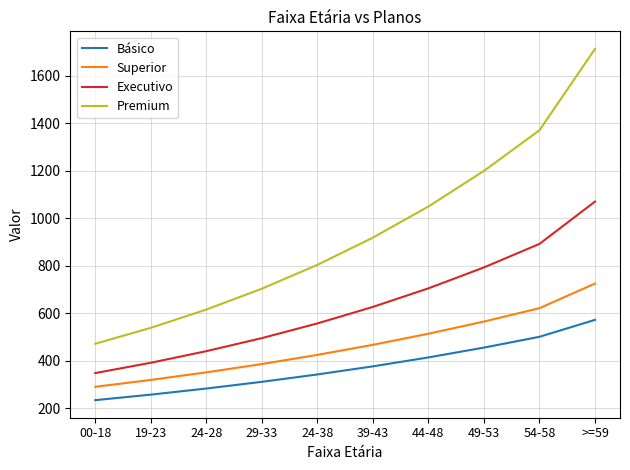

At which category does the chart reach its peak across all series?

>=59